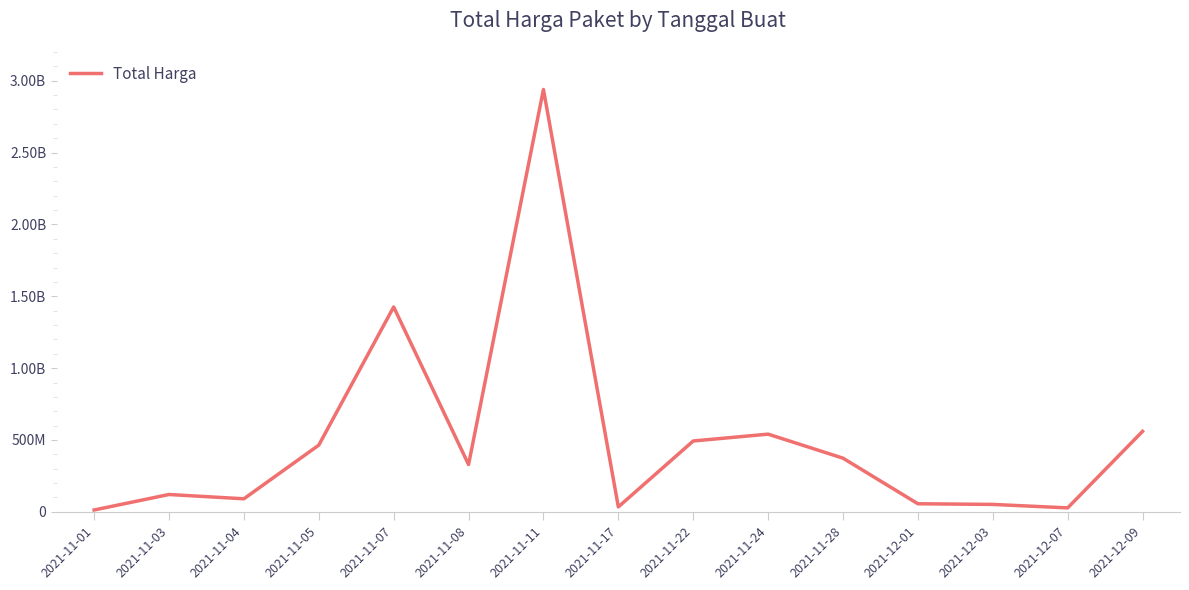

Does the chart have visible grid lines?

No